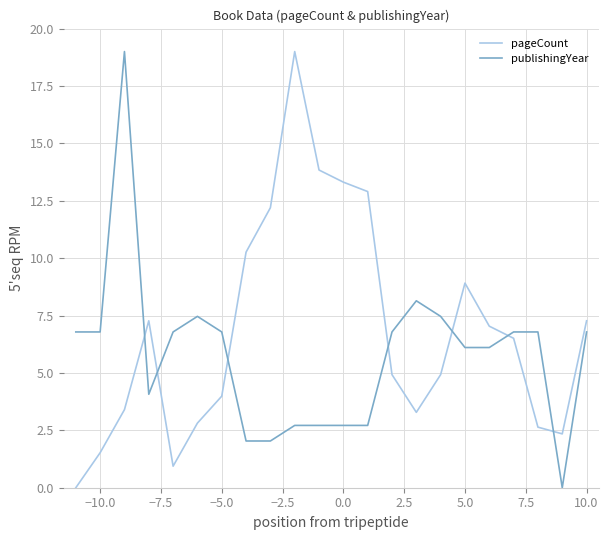

Reading left to right, extract all data points from this chart.

pageCount: 0.0	1.5	3.4	7.3	0.9	2.8	4.0	10.3	12.2	19.0	13.8	13.3	12.9	4.9	3.3	4.9	8.9	7.0	6.5	2.6	2.3	7.3
publishingYear: 6.8	6.8	19.0	4.1	6.8	7.5	6.8	2.0	2.0	2.7	2.7	2.7	2.7	6.8	8.1	7.5	6.1	6.1	6.8	6.8	0.0	6.8